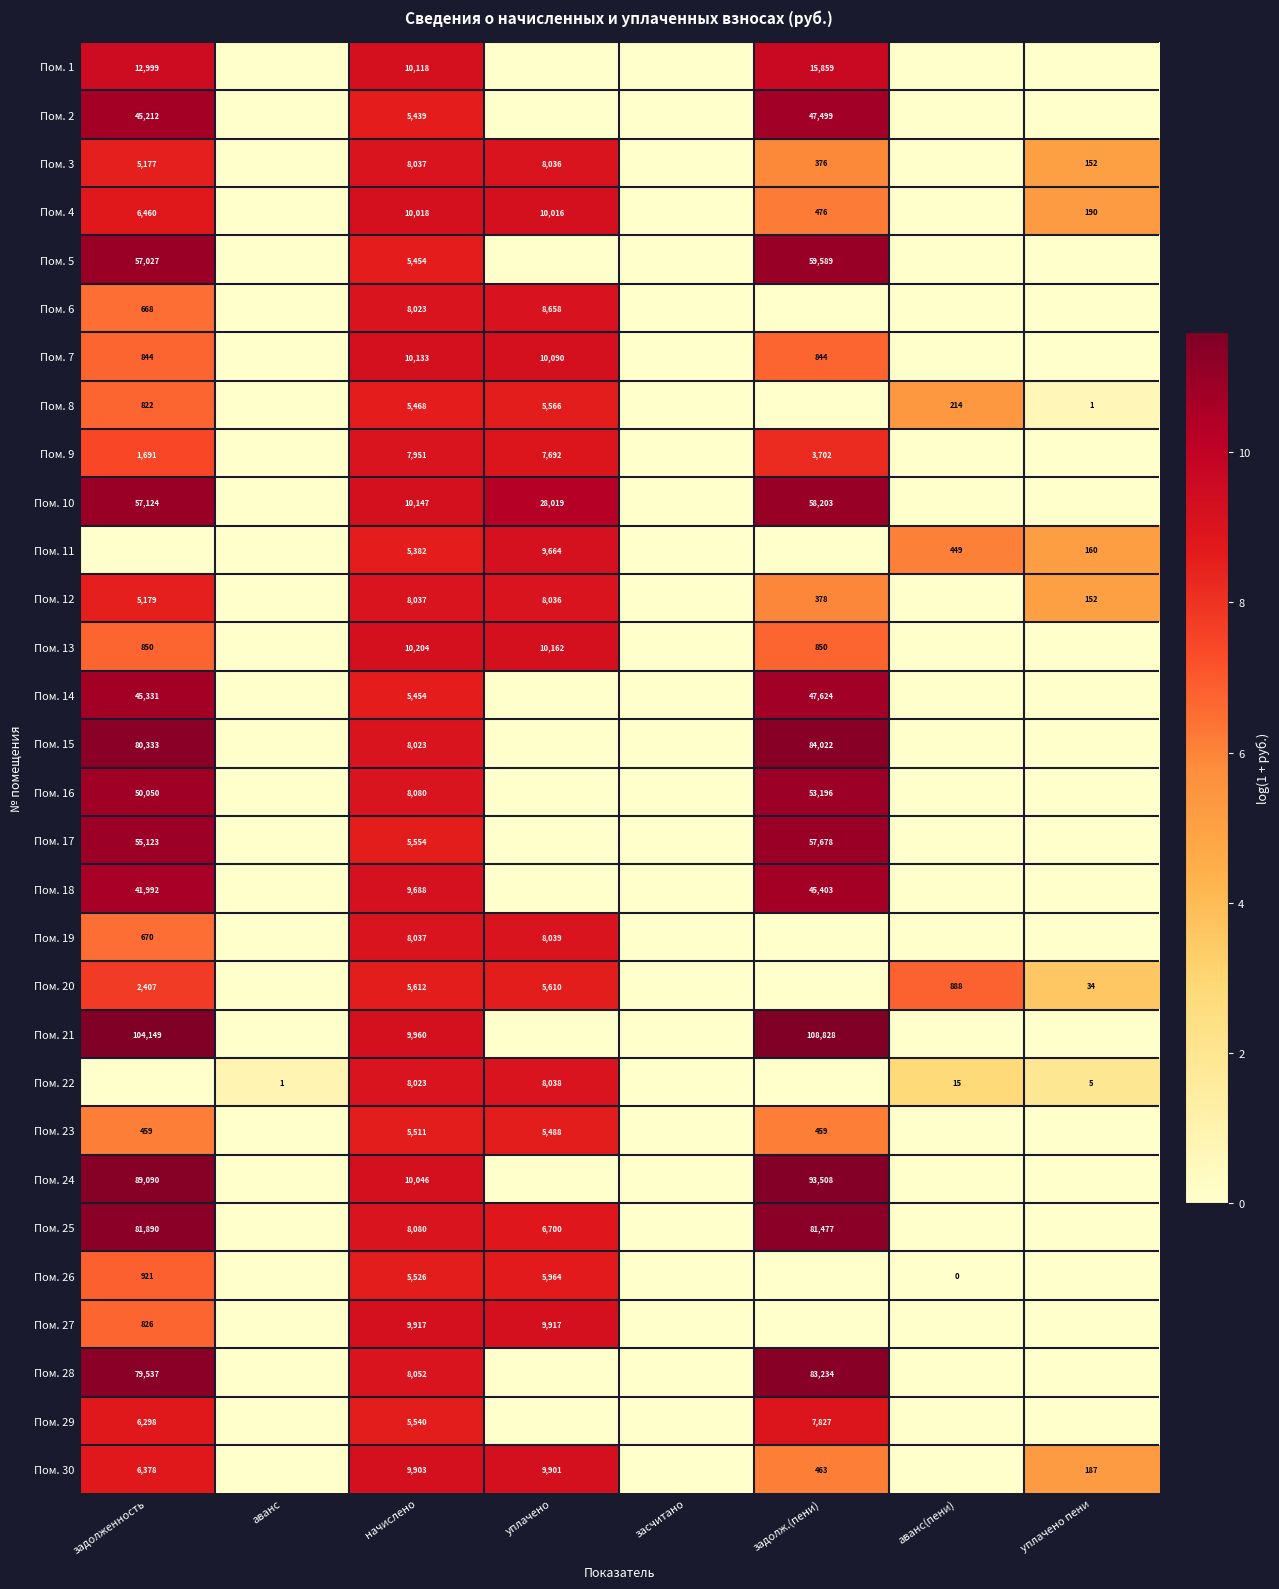

What is the total value across all series at задолж.(пени)?

203.7